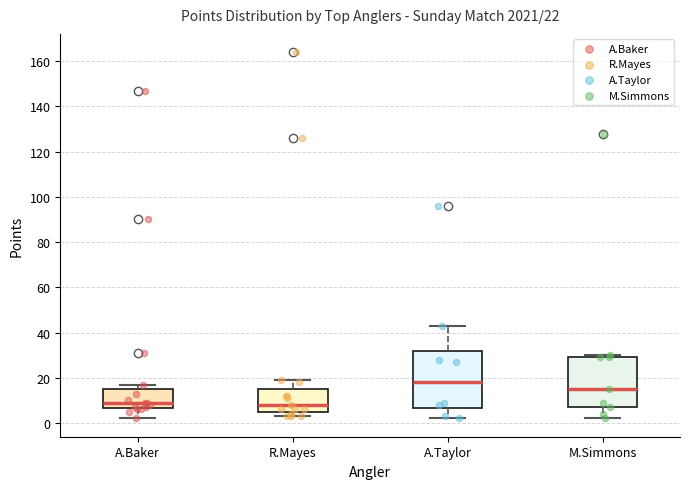

Comparing the boxes themselves (not the whiskers), which one is the tallest?

A.Taylor